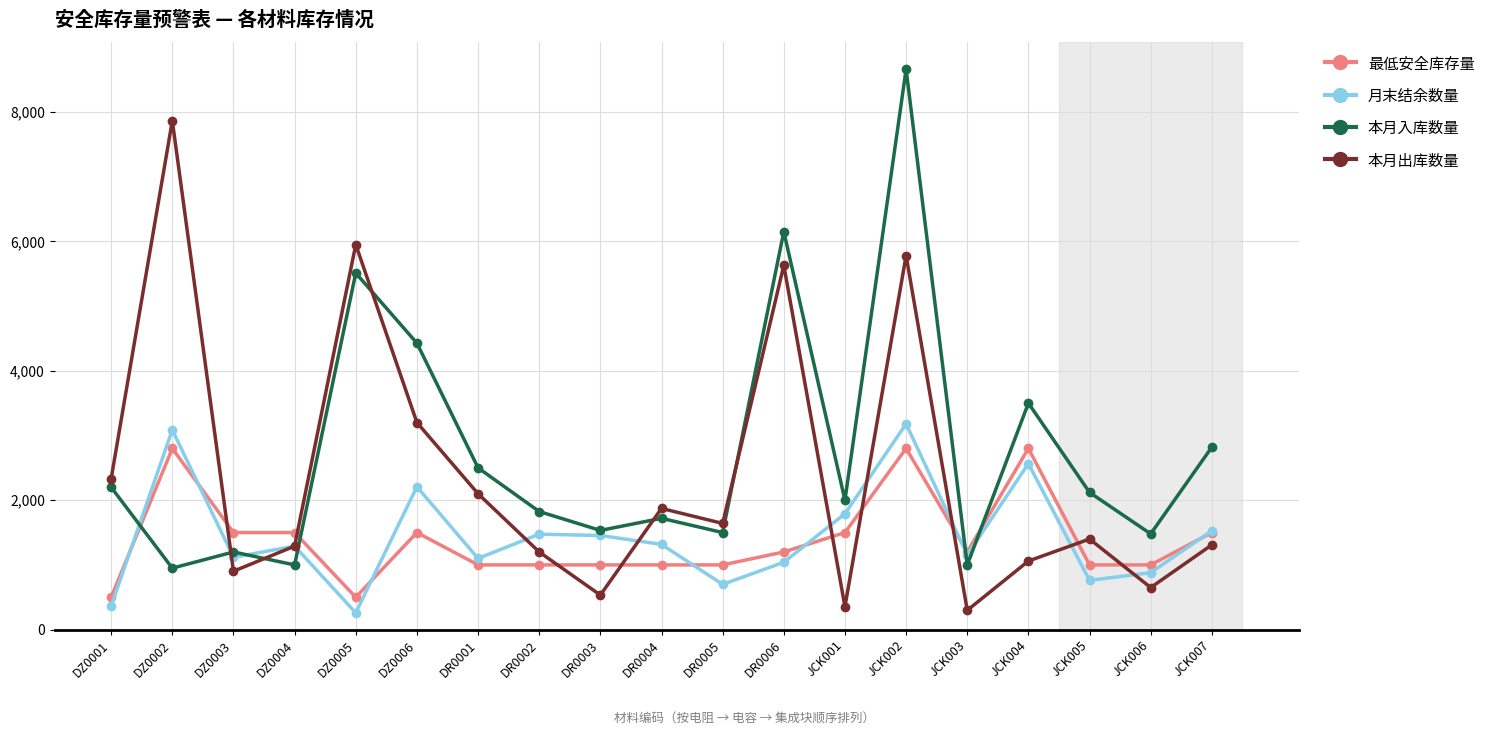

True or false: 本月出库数量 has more than 0 interior local peaks.

True